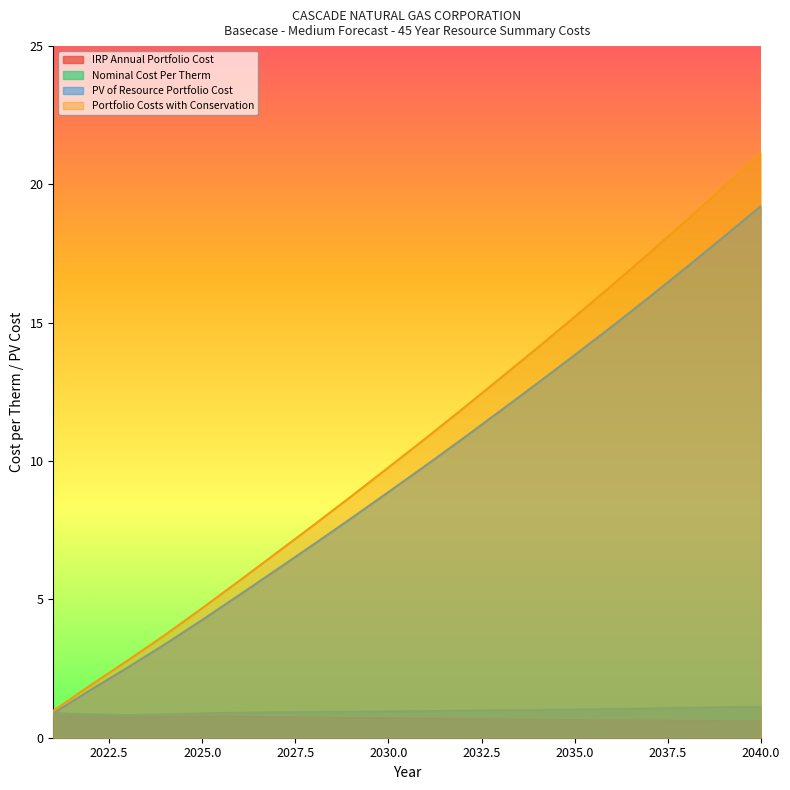

List the labels in order of Portfolio Costs with Conservation value, largest first.

2040, 2039, 2038, 2037, 2036, 2035, 2034, 2033, 2032, 2031, 2030, 2029, 2028, 2027, 2026, 2025, 2024, 2023, 2022, 2021